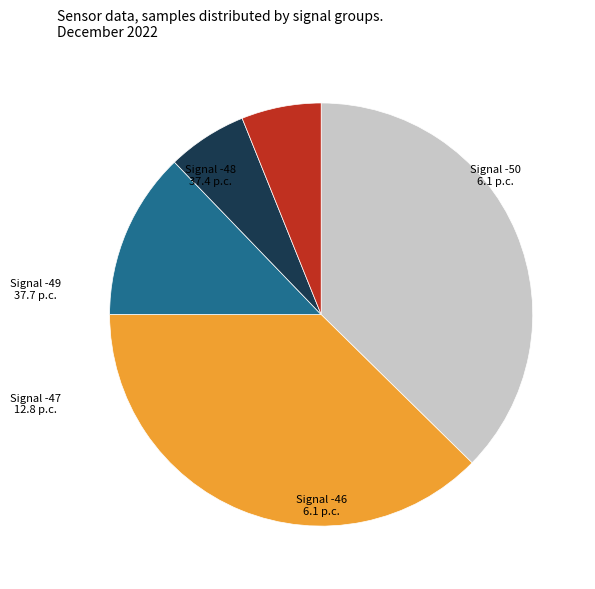

Does any single category account for the majority?

No